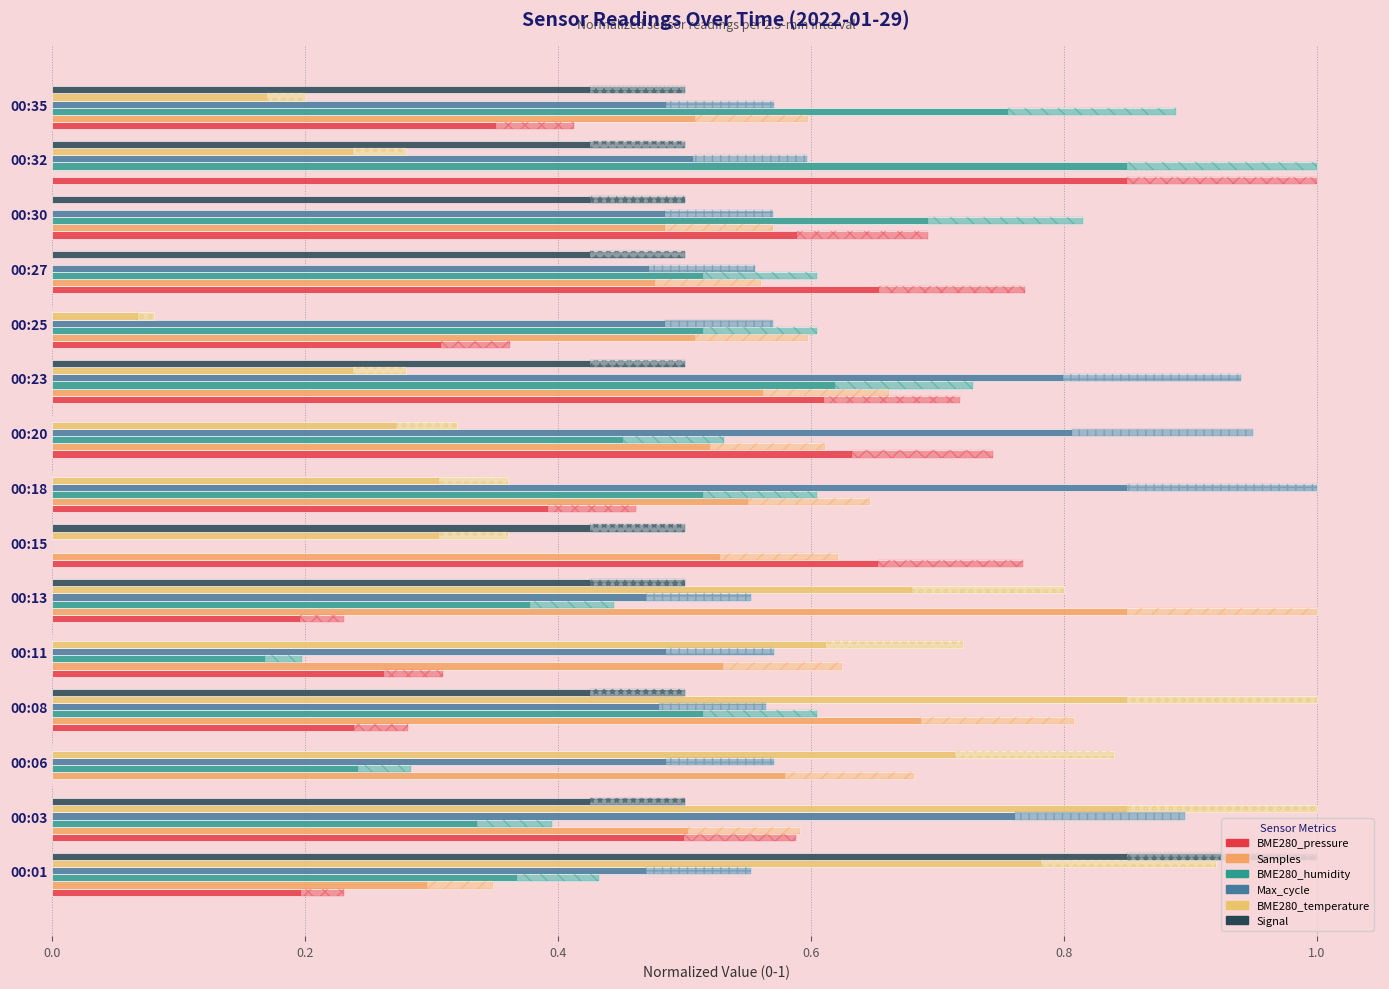

Is it true that Signal equals 0.5 at 00:01?

False